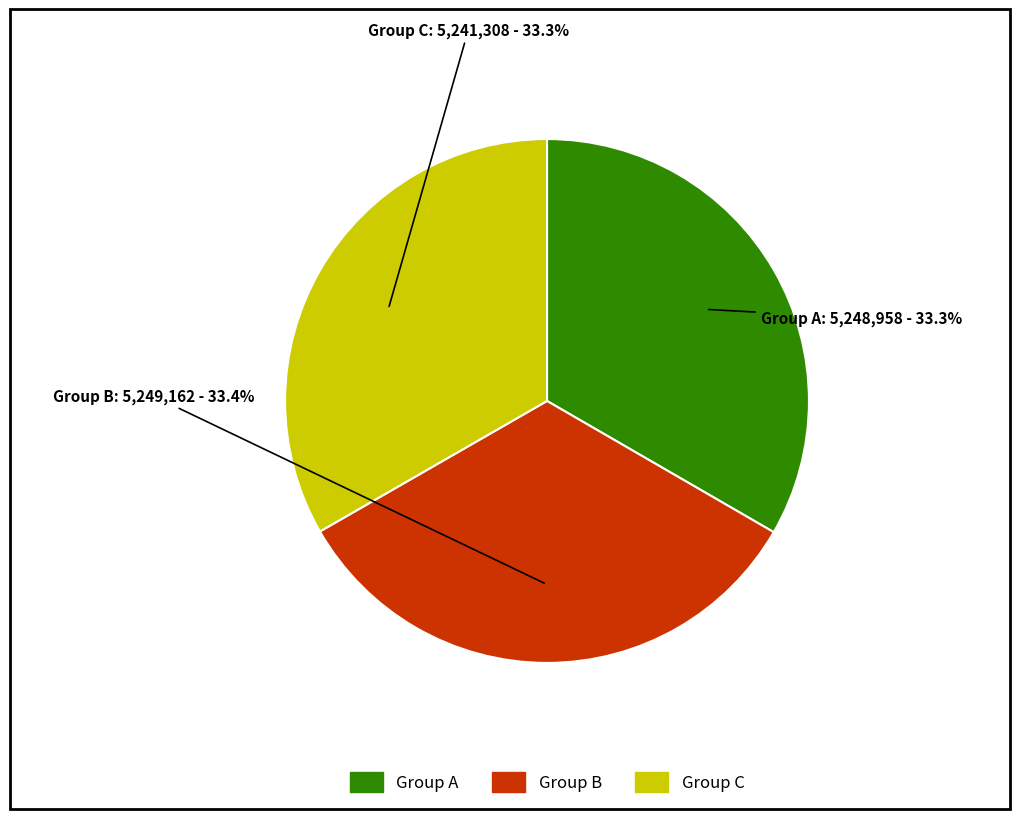

How many slices are in this pie chart?

3